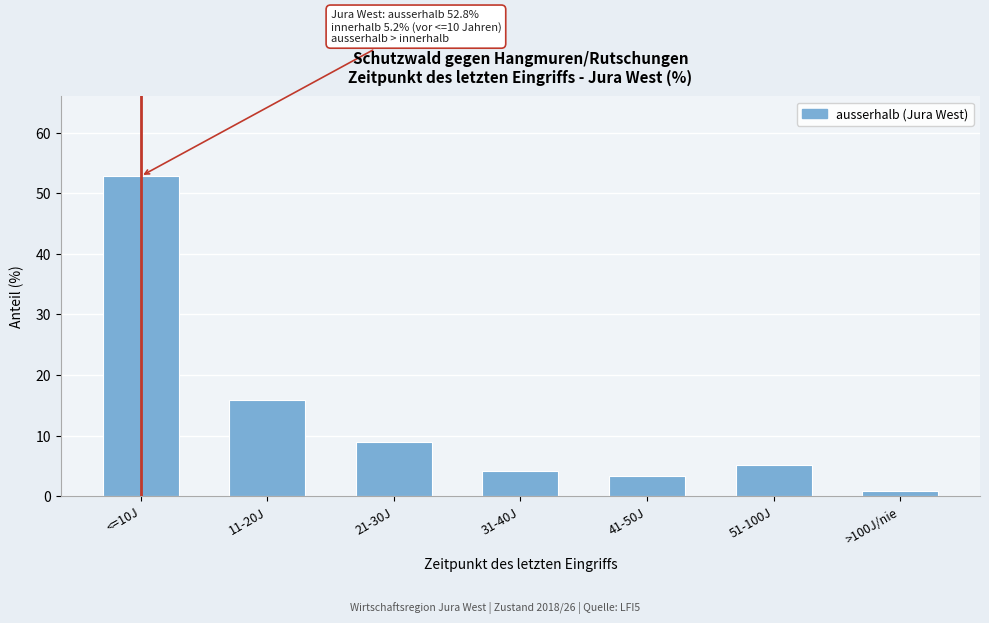

Reading right to left, transcribe all the data shown in this chart.

0.9	5.2	3.3	4.2	9.0	15.8	52.8